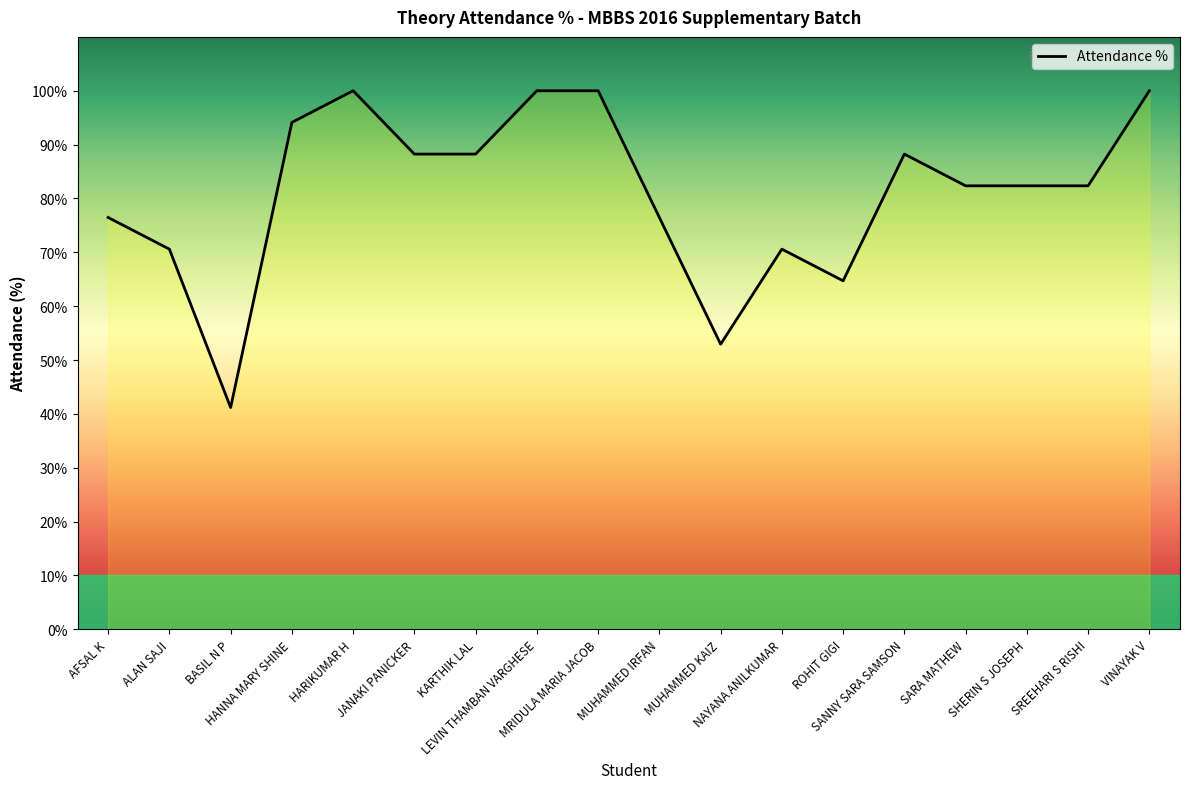

What is the difference between the maximum and minimum values?

58.8